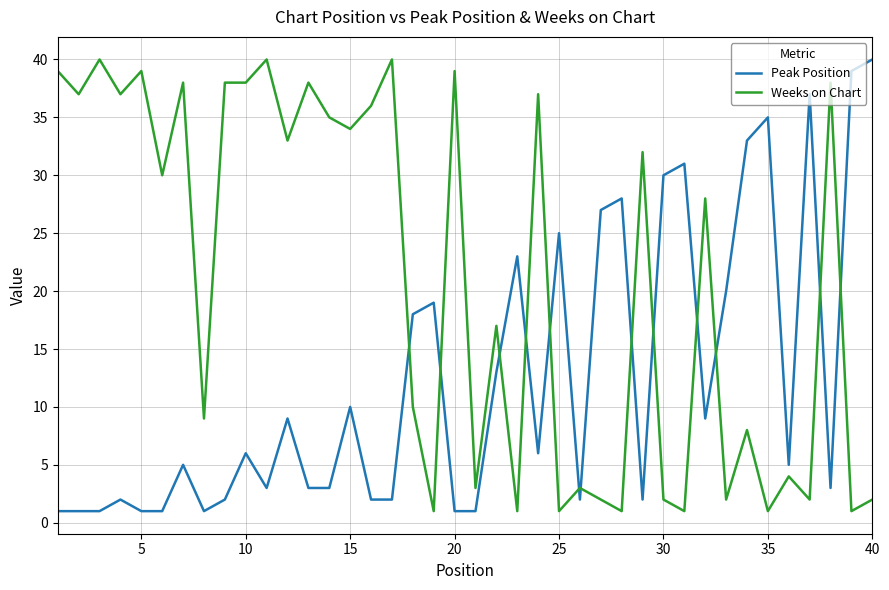

Which series has the largest total across all categories?

Weeks on Chart